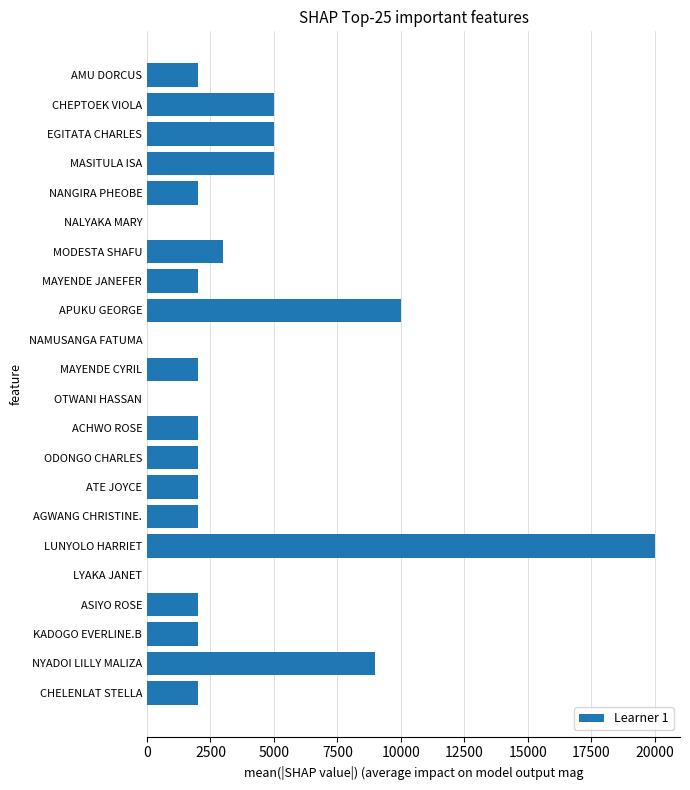

What is the approximate value at AGWANG CHRISTINE.?

2000